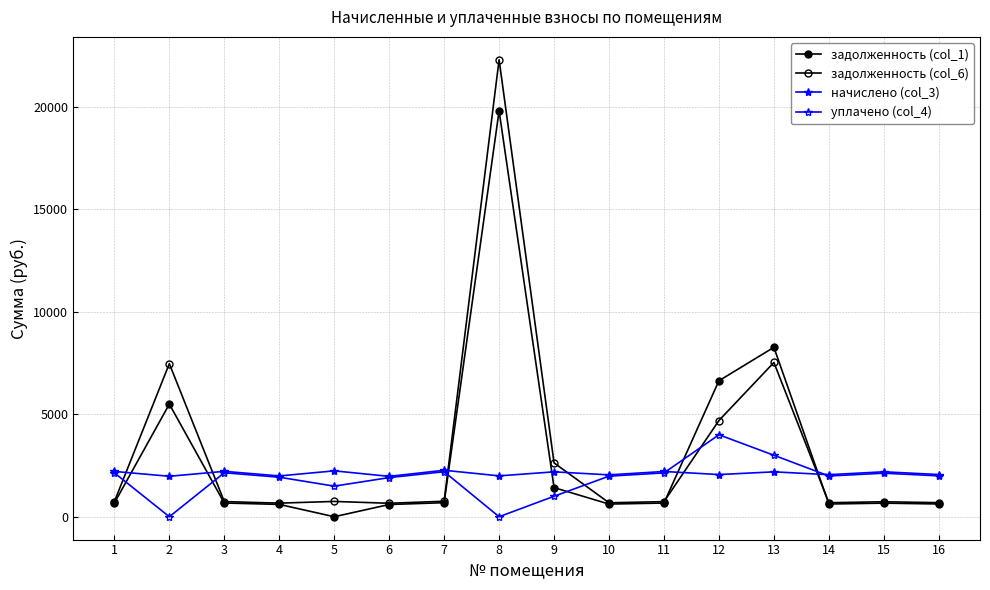

Where does the начислено (col_3) series first go above 2190?

1